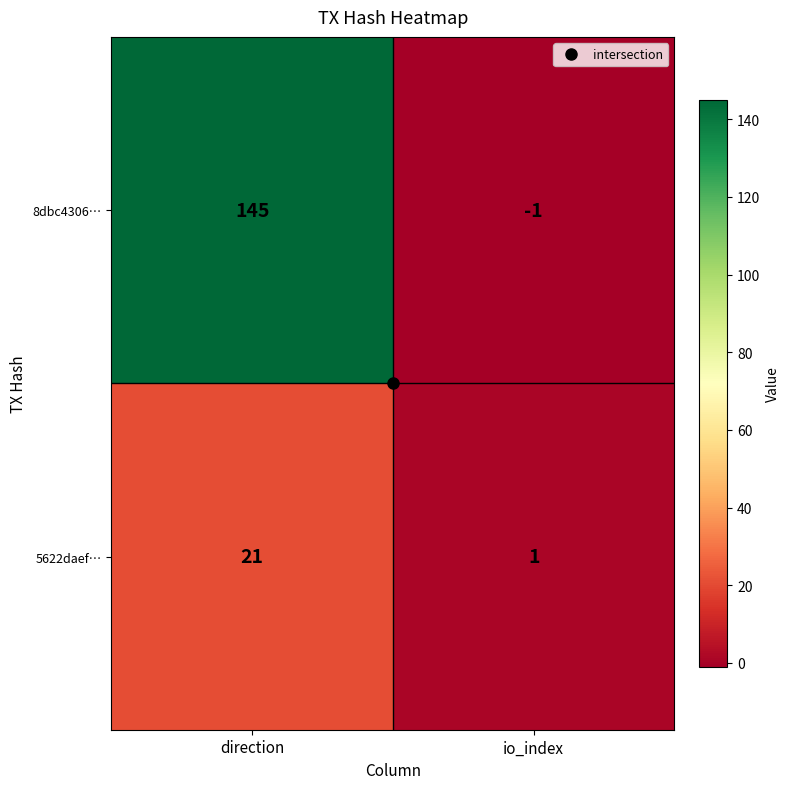

The value of 5622daef… at io_index is 1. True or false?

True